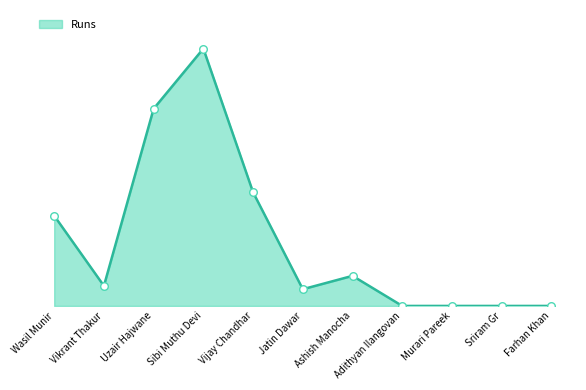

What is the change in value from Wasil Munir to Sibi Muthu Devi?

+50